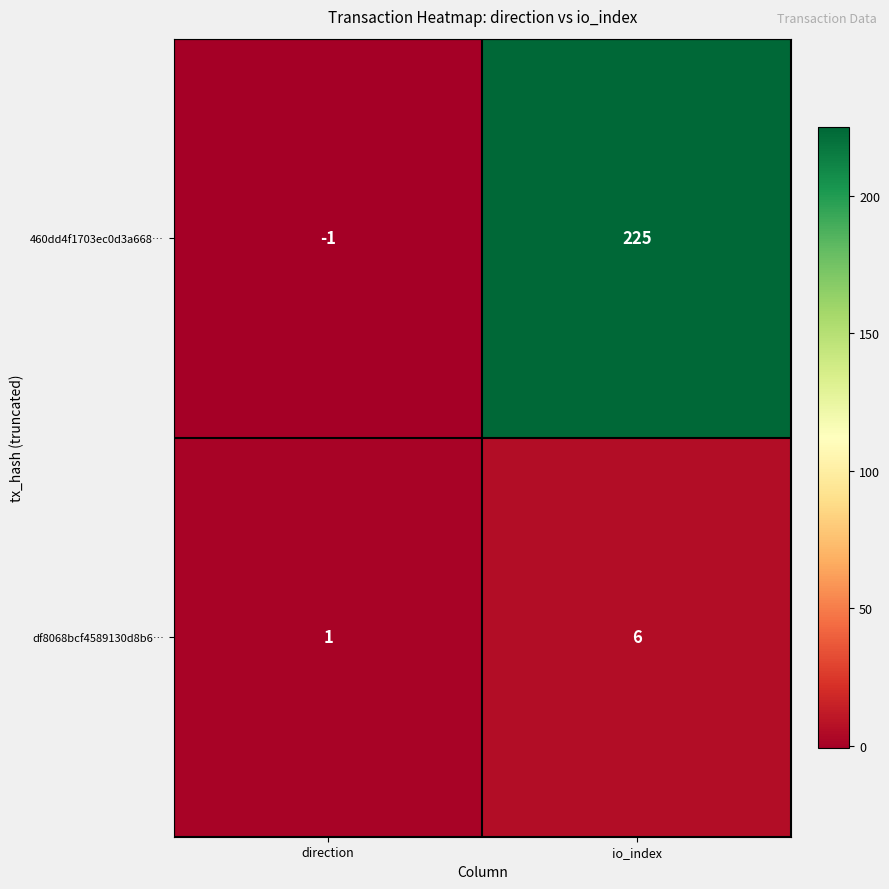

Rank the series at direction from highest to lowest value.

df8068bcf4589130d8b6…, 460dd4f1703ec0d3a668…